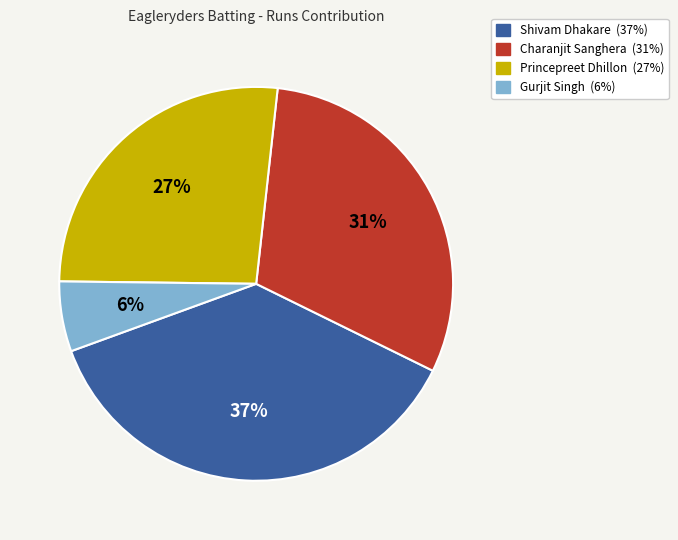

Does Princepreet Dhillon represent more than half of the total?

No